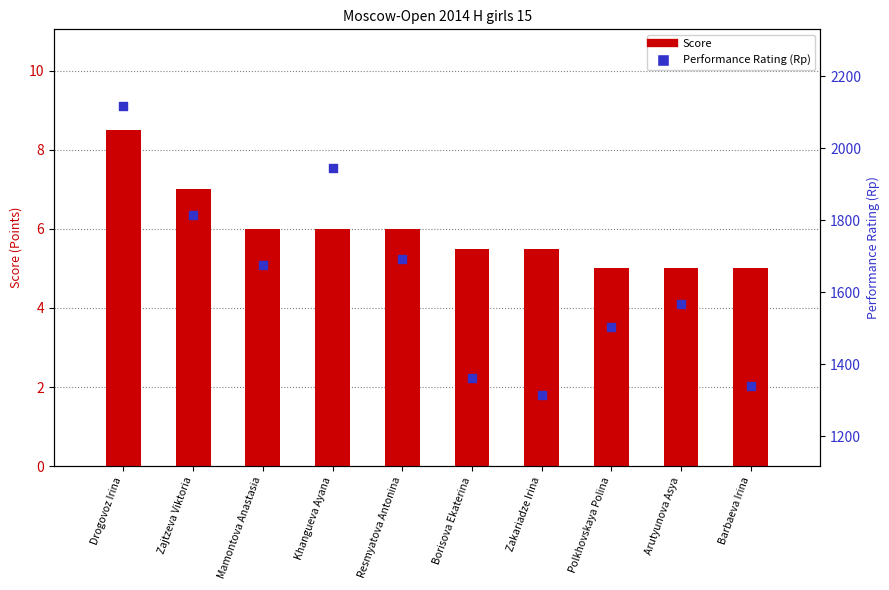

Which series has the largest total across all categories?

Performance Rating (Rp)